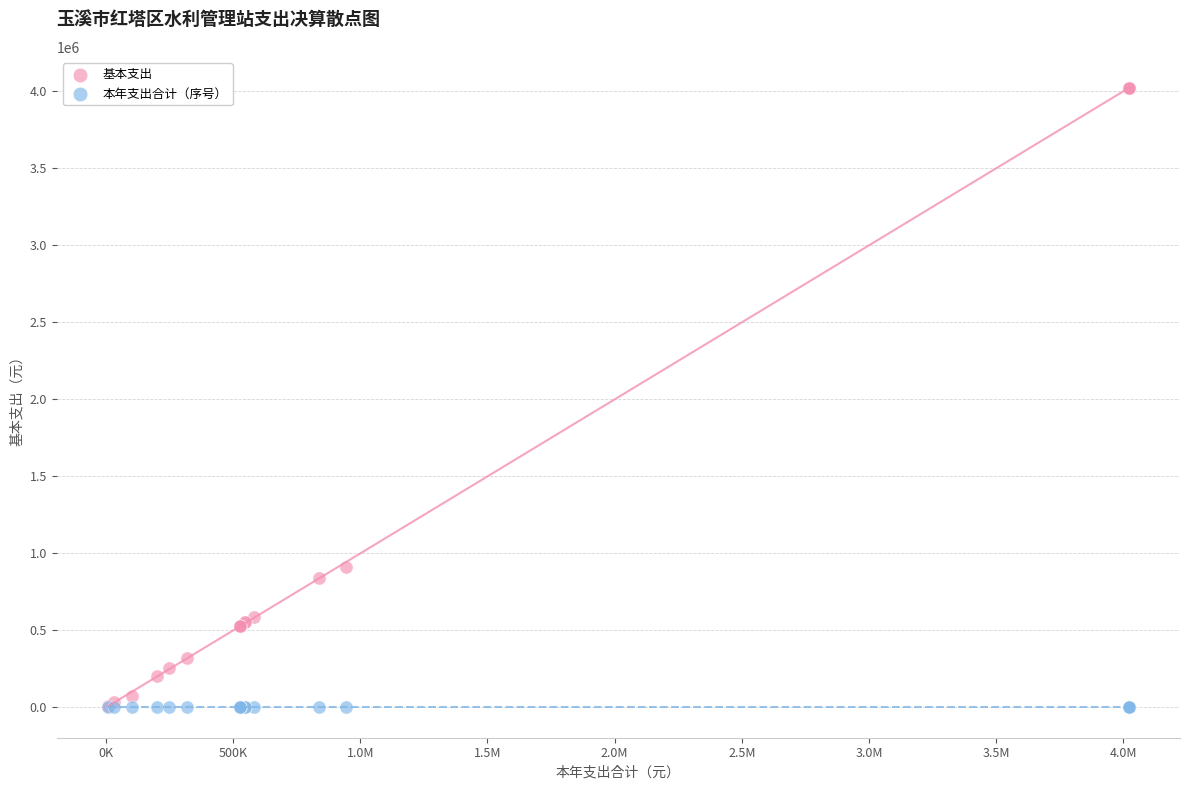

What are all the series names shown in the legend?

基本支出, 本年支出合计（序号）